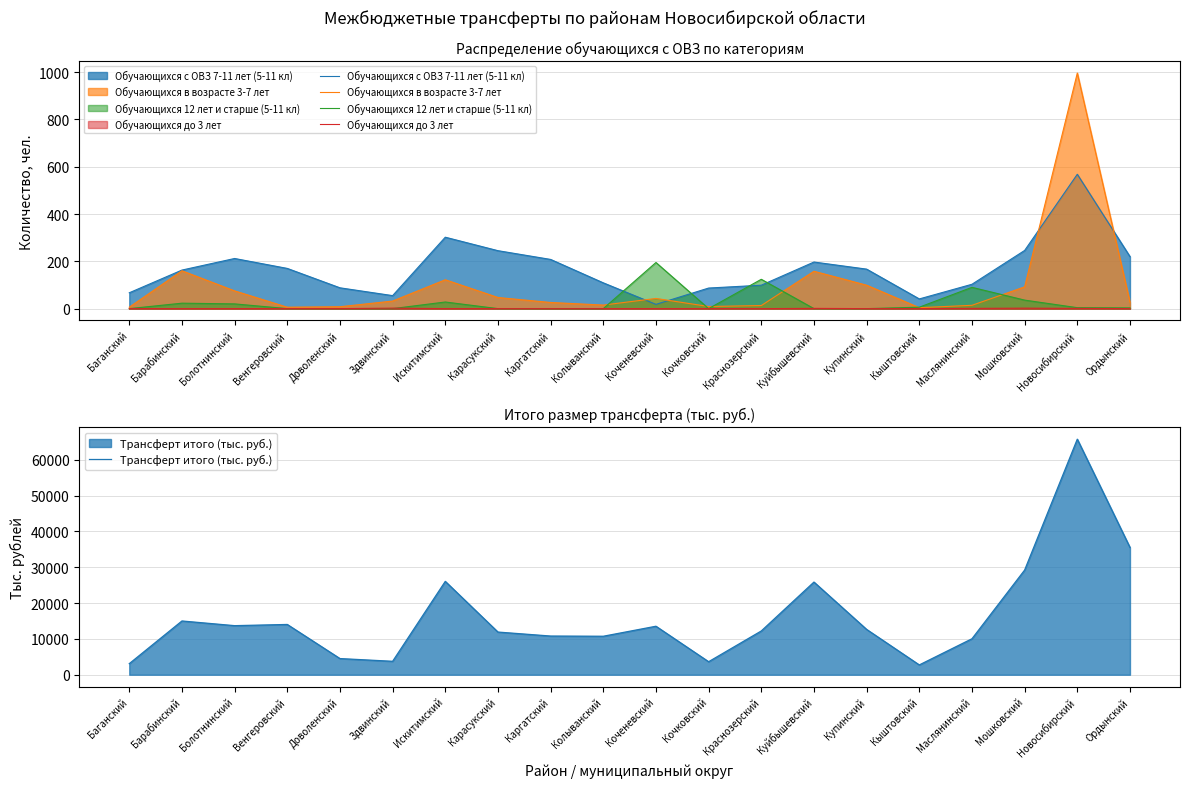

The value of Обучающихся с ОВЗ 7-11 лет (5-11 кл) at Венгеровский is 248.0. True or false?

False